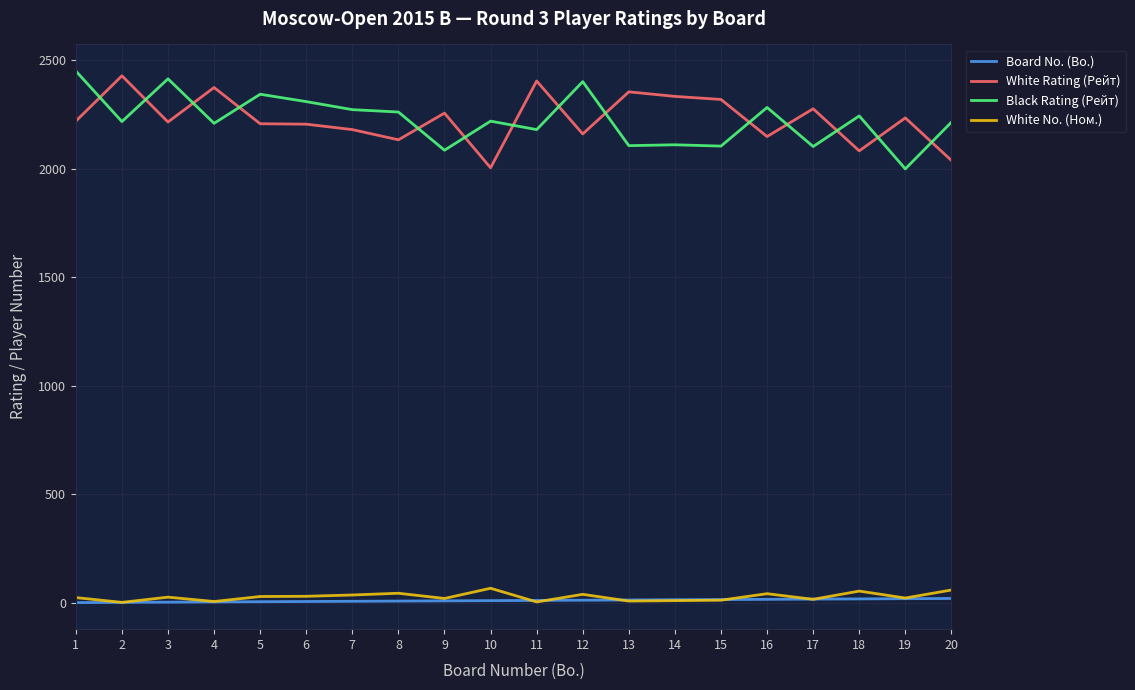

Is the value of White Rating (Рейт) at 10 greater than the value of Board No. (Bo.) at 9?

Yes